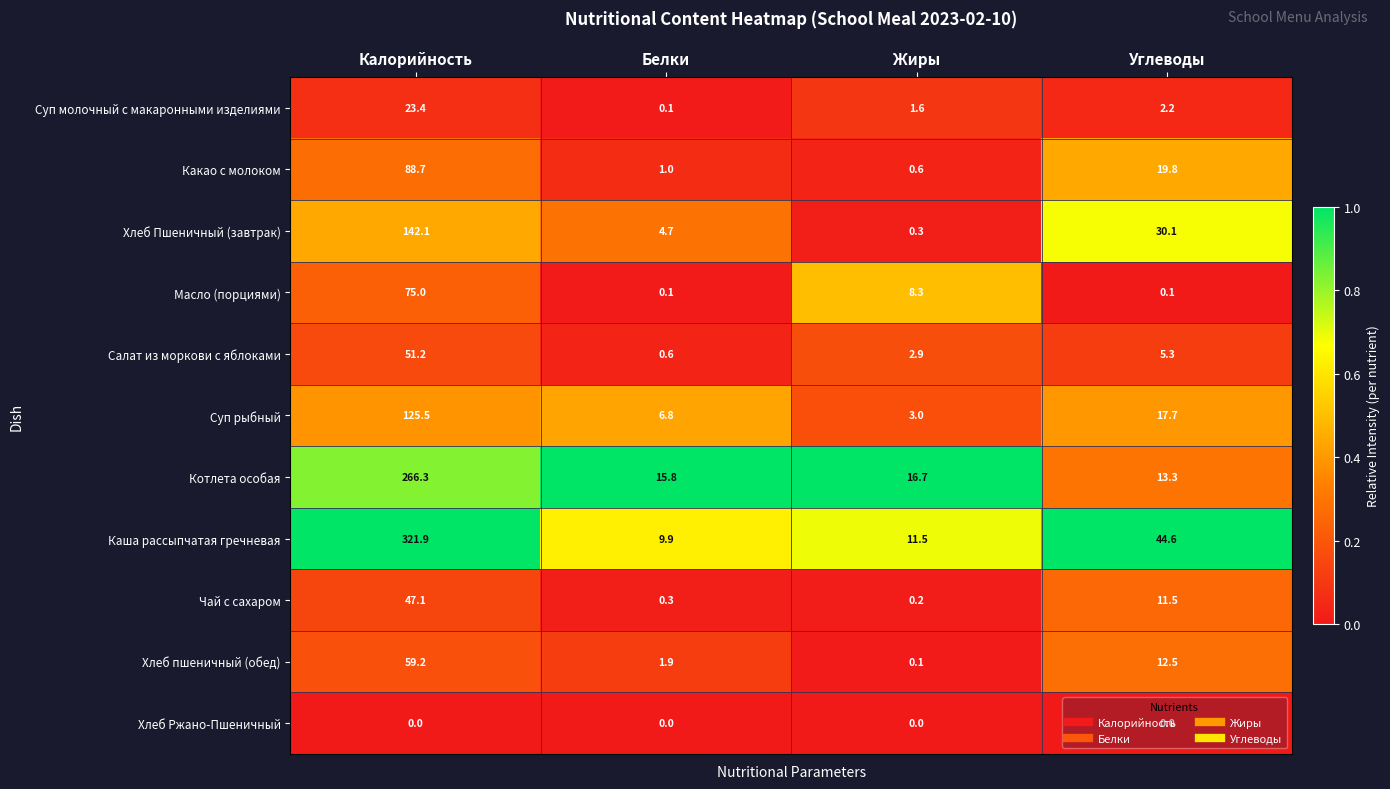

The value of Какао с молоком at Углеводы is 33.3. True or false?

False